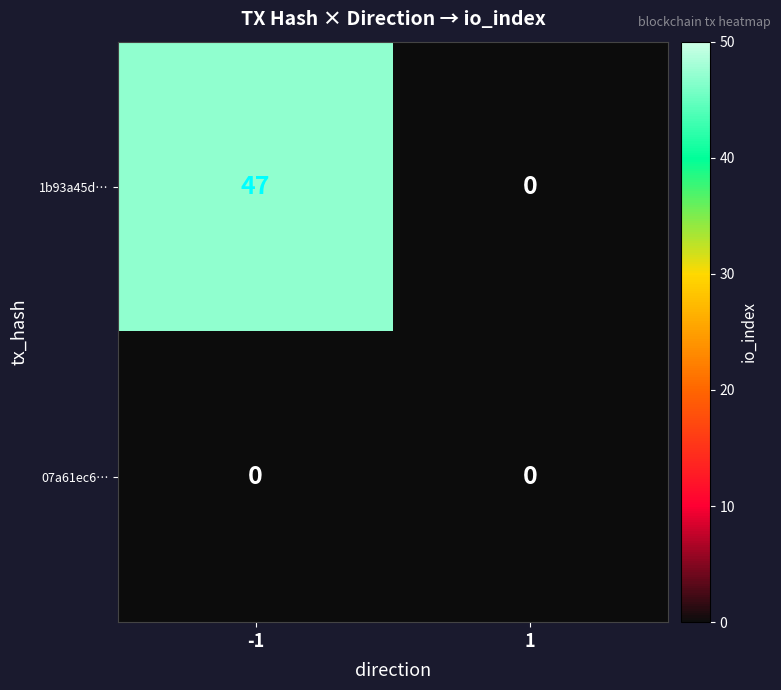

Is it true that 1b93a45d… equals 47 at -1?

True